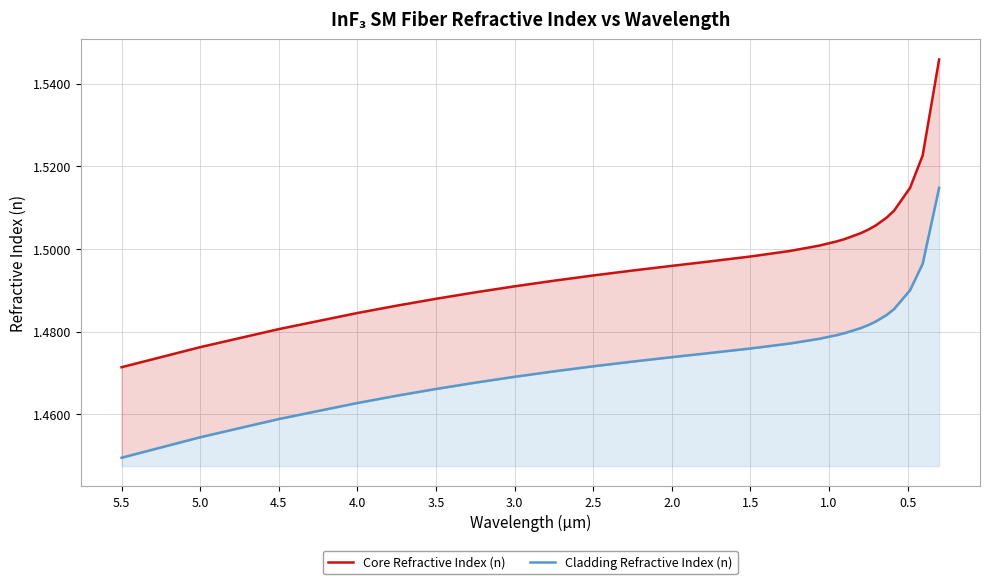

The value of Core Refractive Index (n) at 1.5 is 0.8. True or false?

False